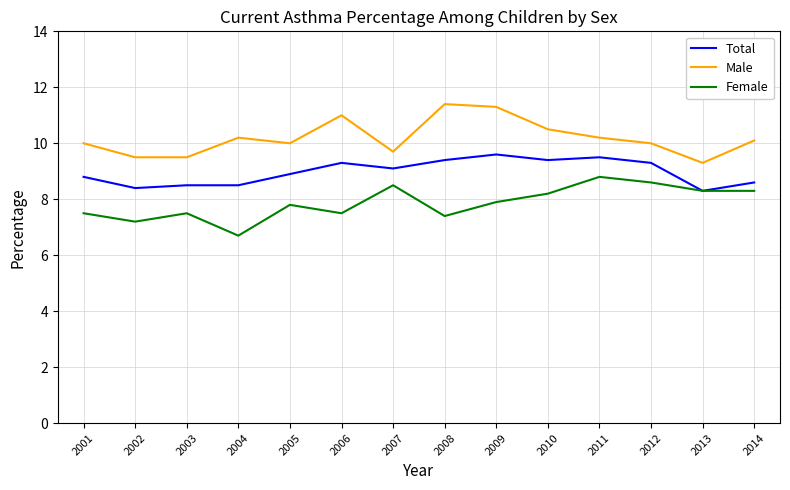

True or false: Female and Male cross at least once.

False